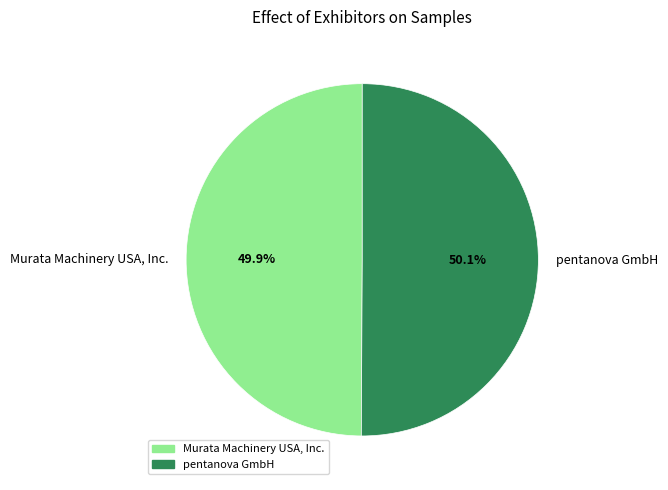

Is there any slice that represents more than half of the pie?

Yes